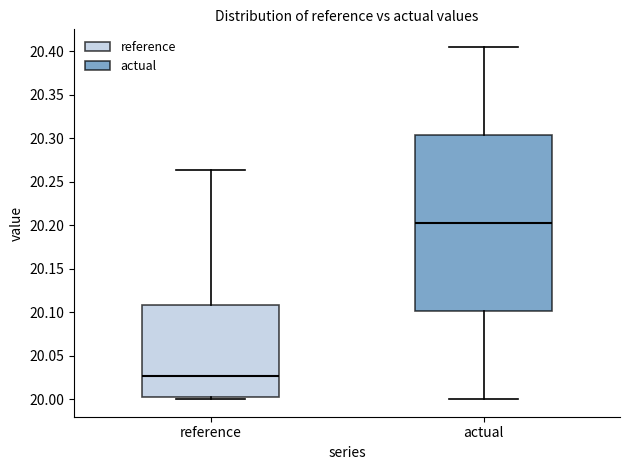

Where does the lower whisker of the box for actual end on the y-axis? The values are not printed on the chart, so give them approximately, as read against the axis.

20.000